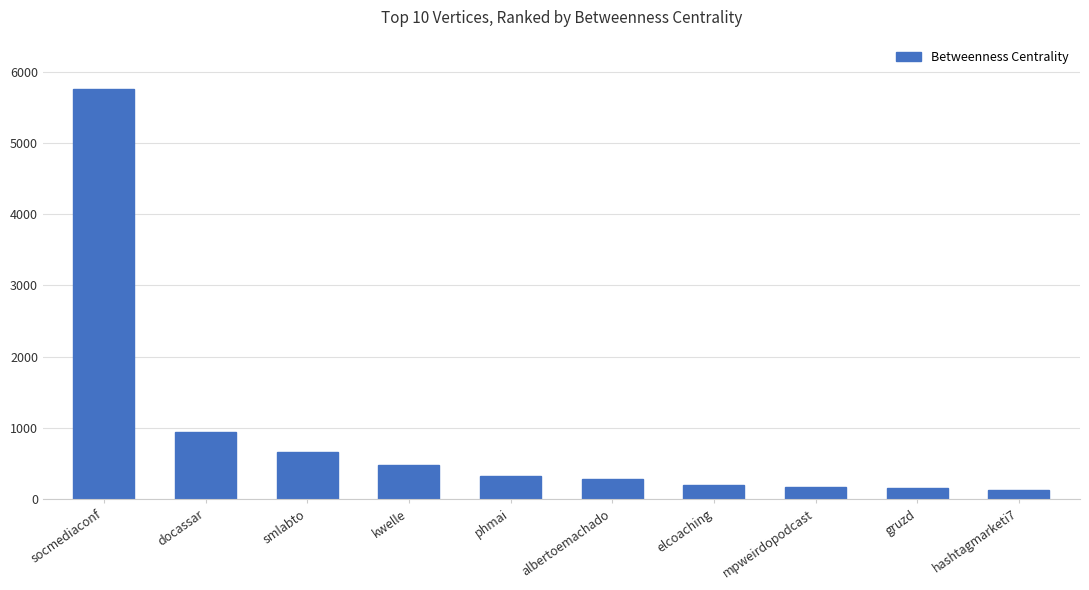

Which category has the highest value across all series?

socmediaconf